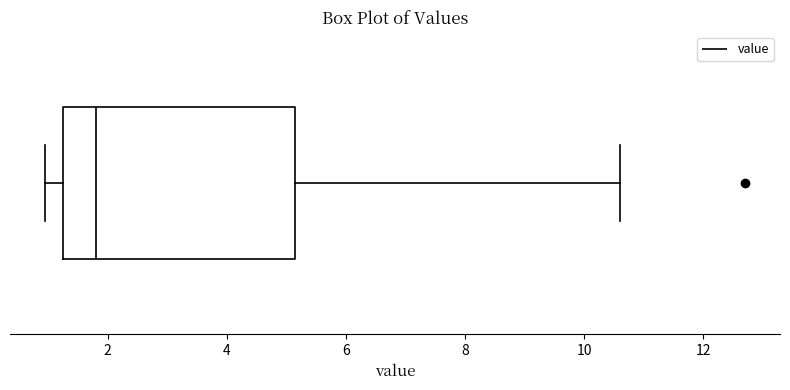

Read this box plot against the x-axis: the position of the median line, the range covered by the box, and the ends of both whiskers. The values are not printed on the chart, so give them approximately, as read against the axis.

median 1.8, box 1.2 to 5.2, whiskers 1.0 to 10.6